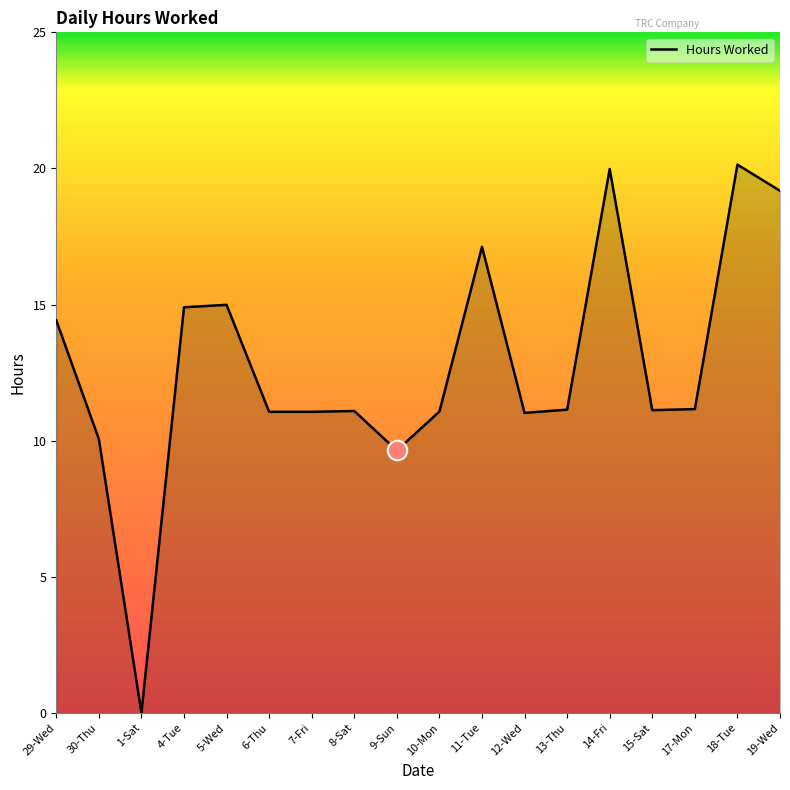

The chart shows a value of 3.7 at 29-Wed. True or false?

False